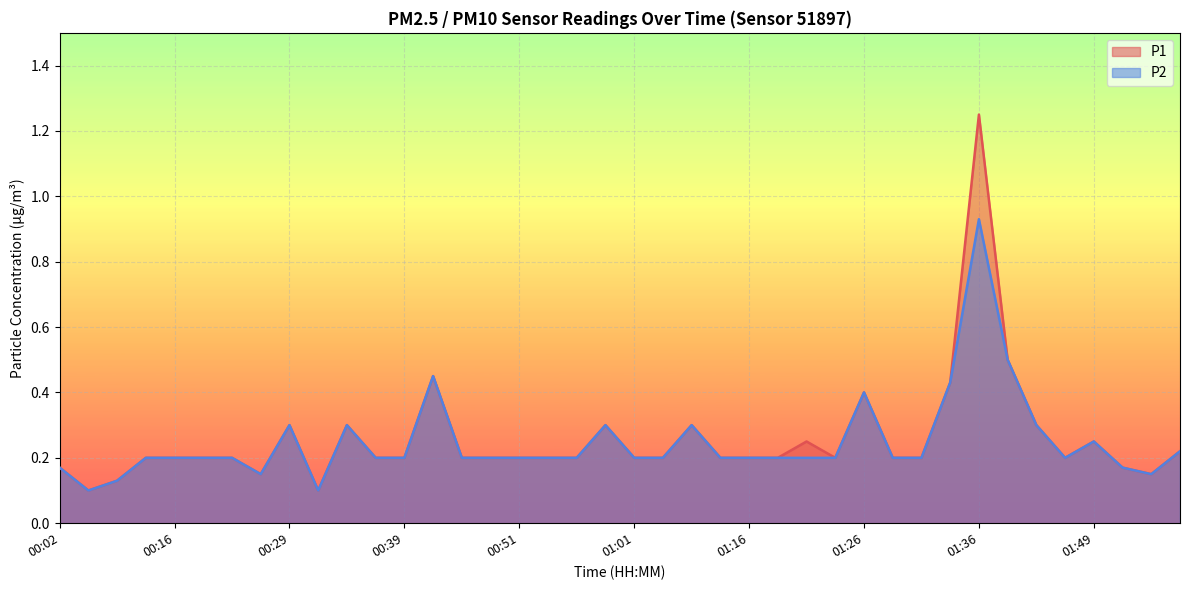

What is the greatest value displayed?

1.2